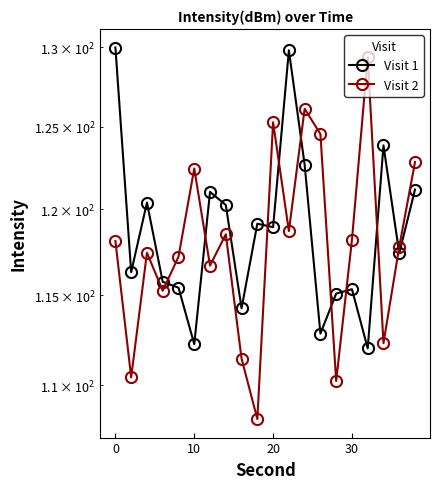

True or false: Visit 2 and Visit 1 cross at least once.

True